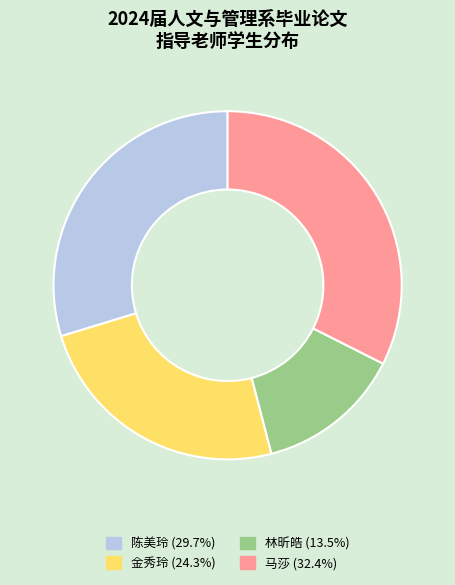

Is there a majority slice in this chart?

No